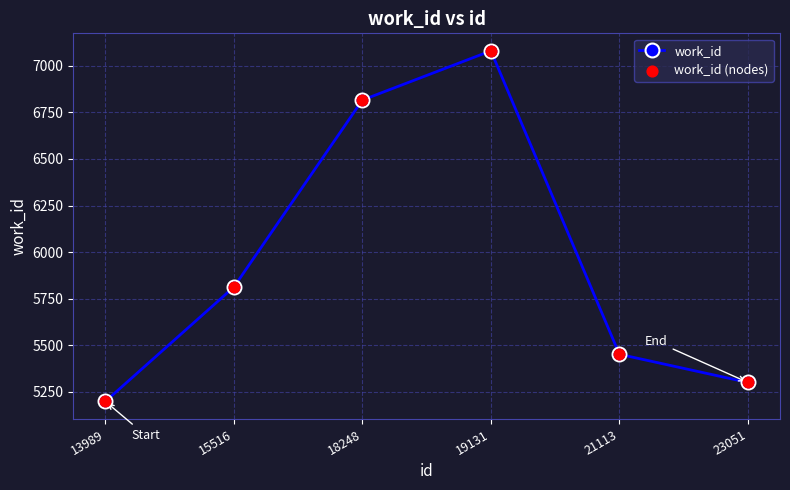

What is the value of the 1st point from the left?

5199